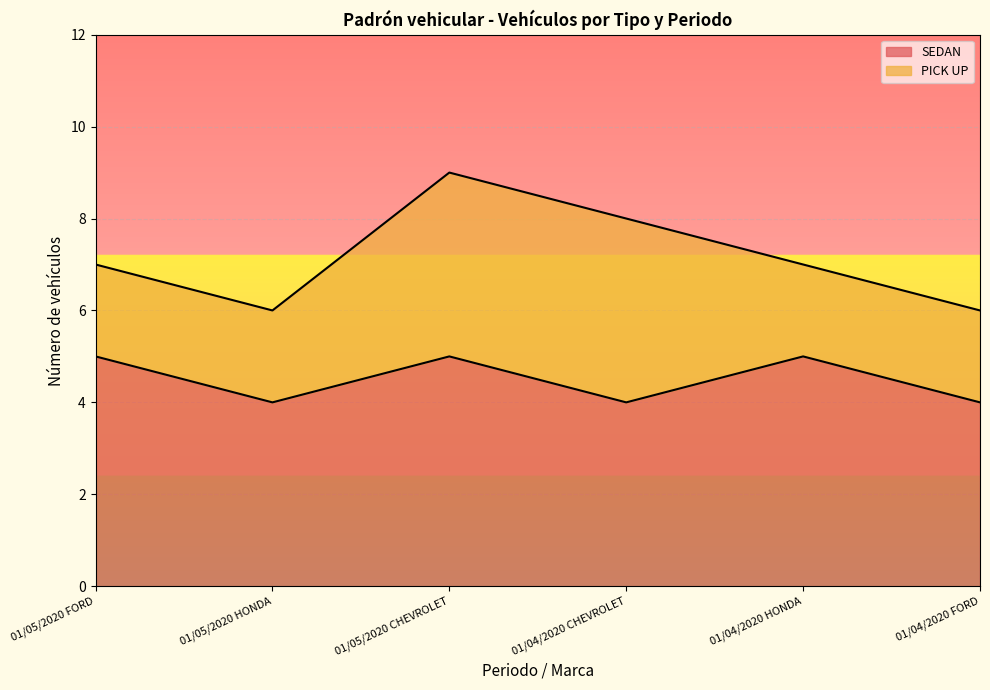

What is the difference between the second highest and second lowest values?

1